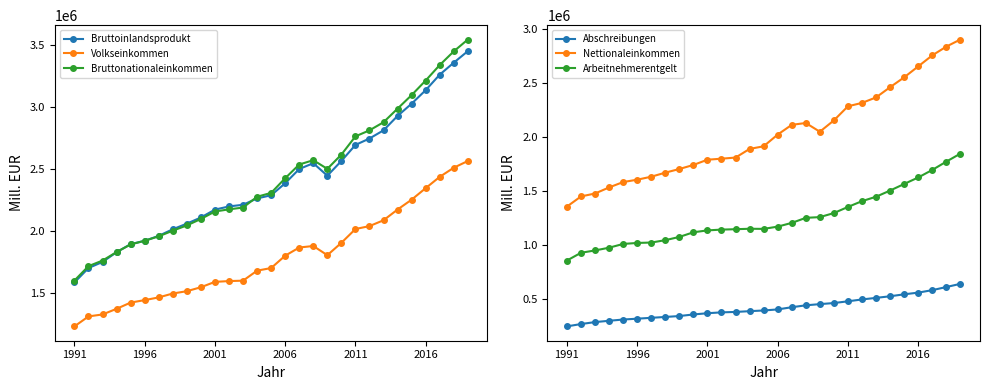

True or false: Volkseinkommen and Bruttonationaleinkommen cross at least once.

False